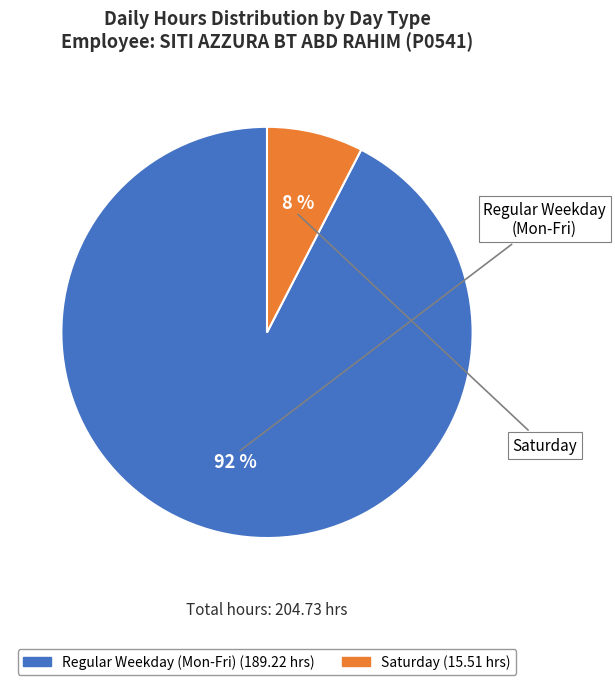

To the nearest percent, what is the average slice percentage?

50%